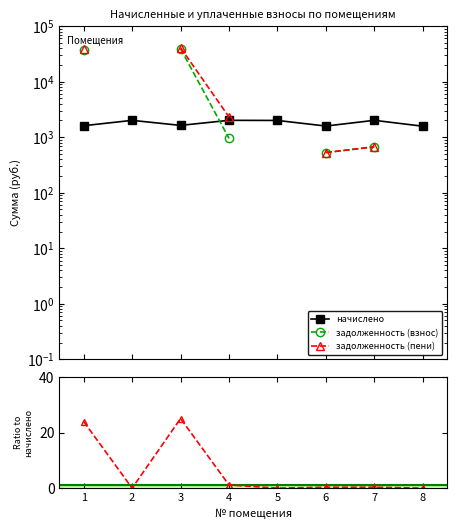

Which series has the widest spread of values?

задолженность (взнос)